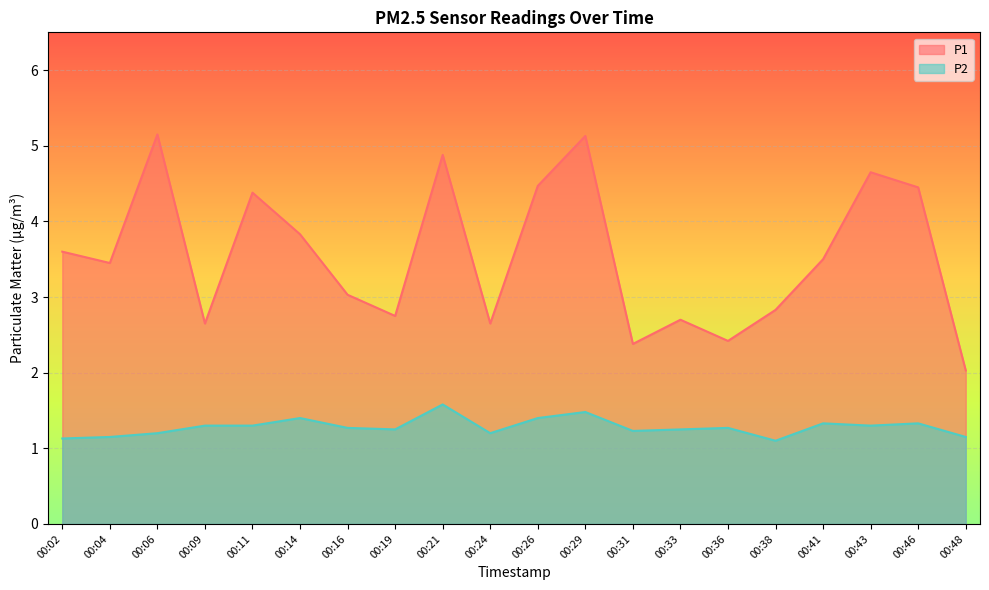

Which category has the highest value across all series?

00:06